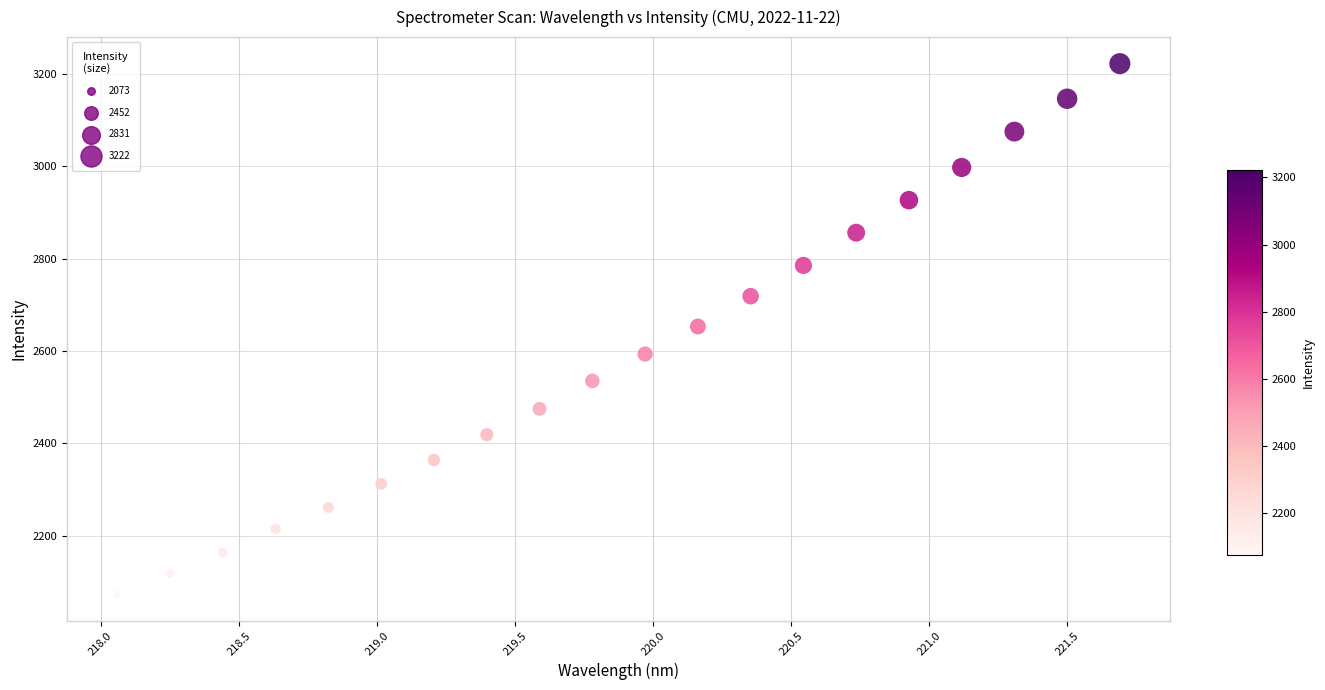

What is the range of X values (max minus min)?

3.6